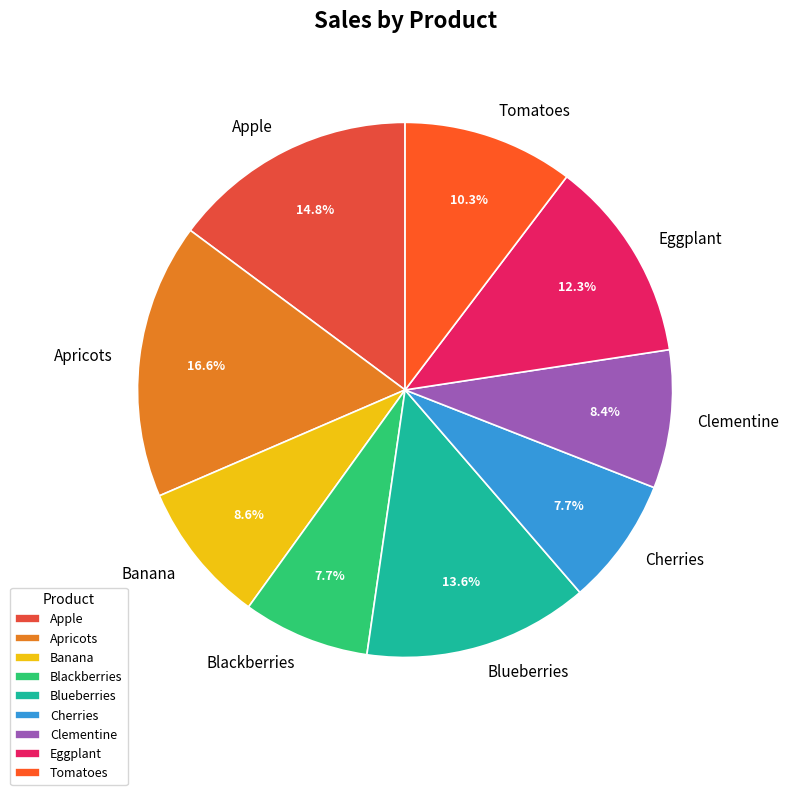

How many segments does this pie chart have?

9